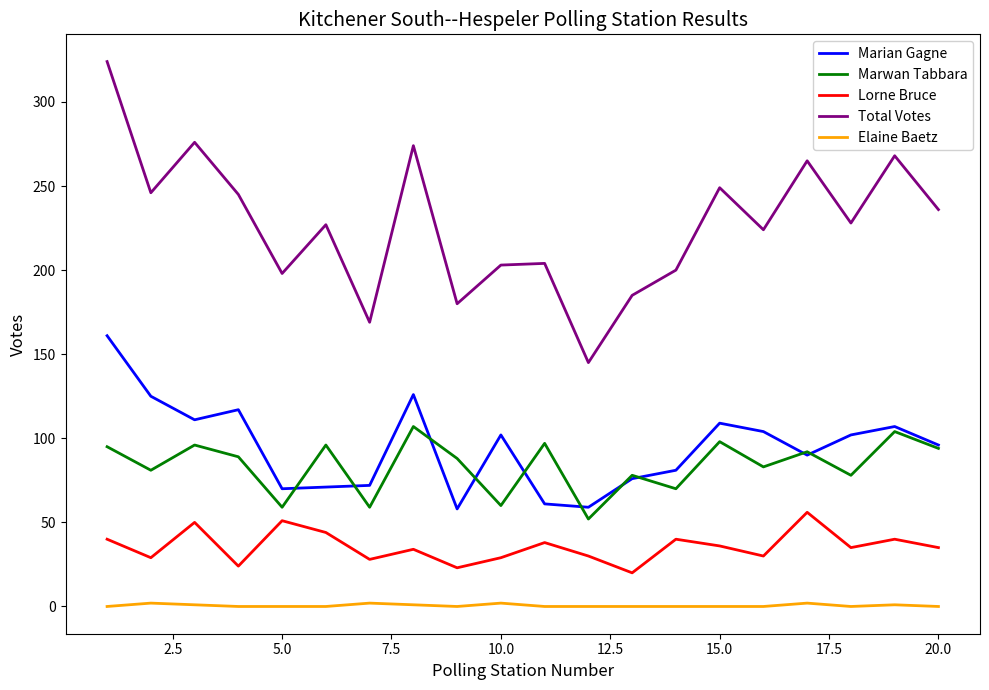

Which series has the largest total across all categories?

Total Votes